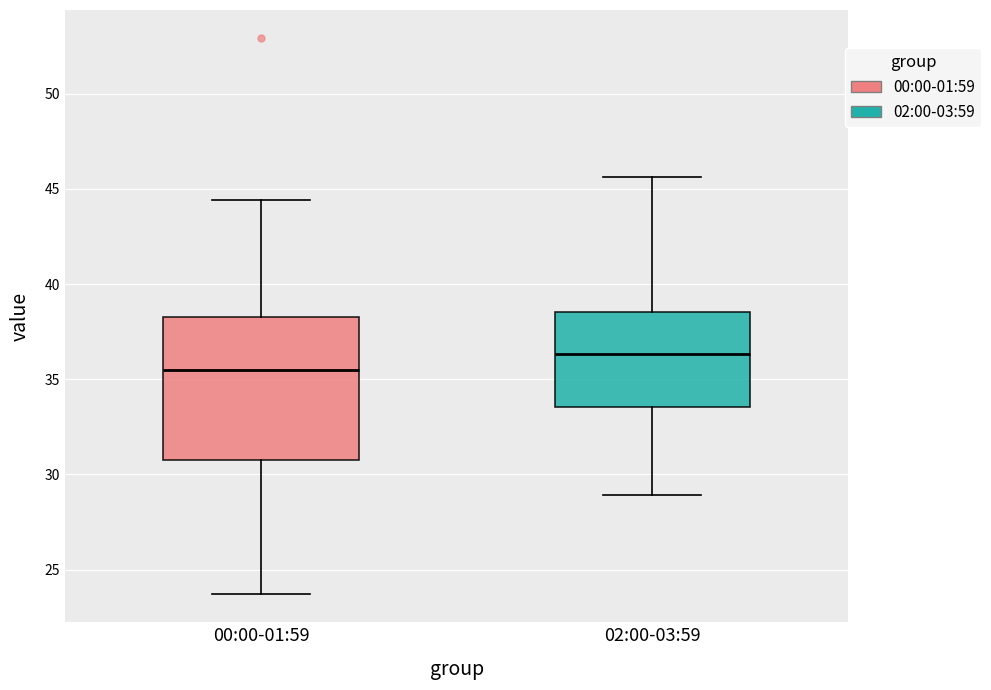

Comparing the boxes themselves (not the whiskers), which one is the tallest?

00:00-01:59